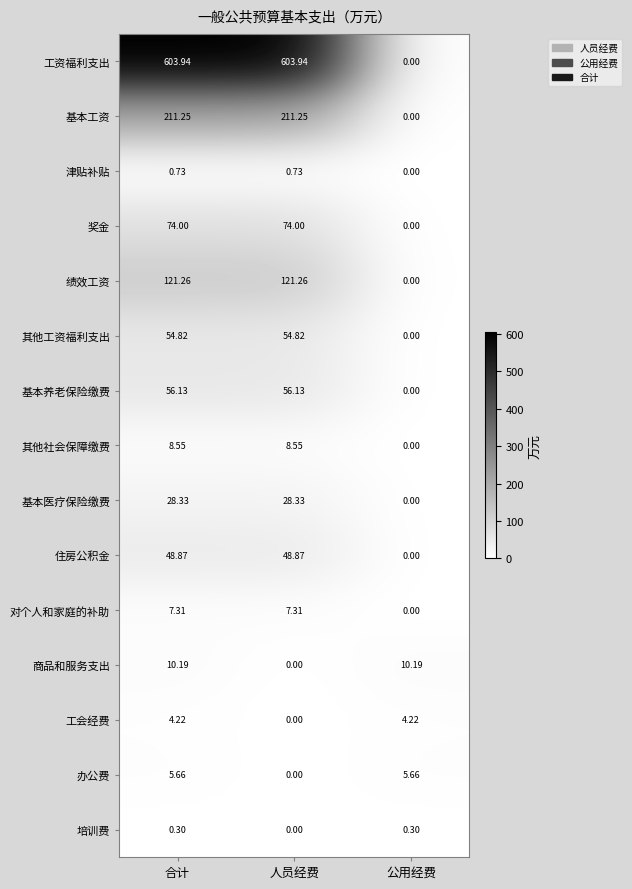

Which series has the largest total across all categories?

工资福利支出